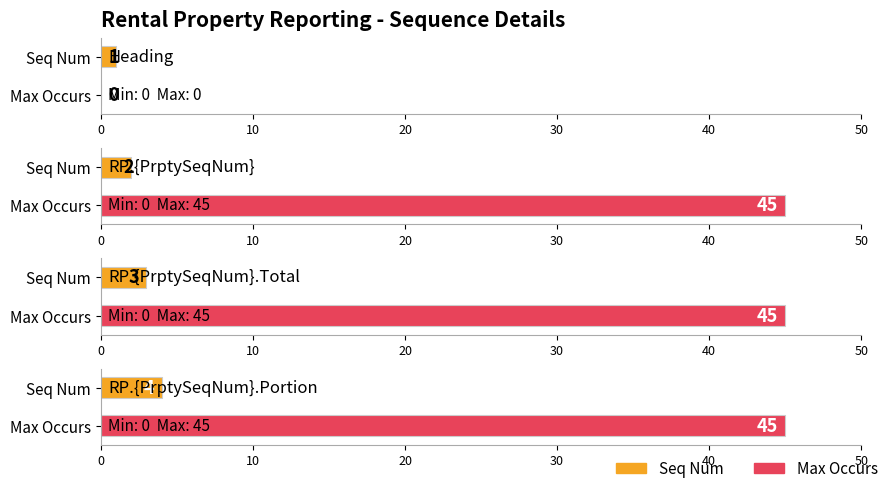

What is the greatest value displayed?

45